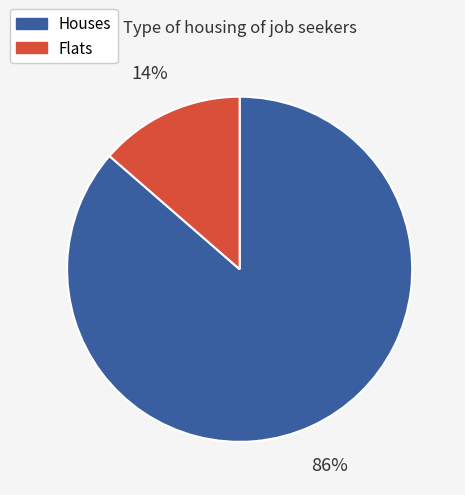

Is there any slice that represents more than half of the pie?

Yes